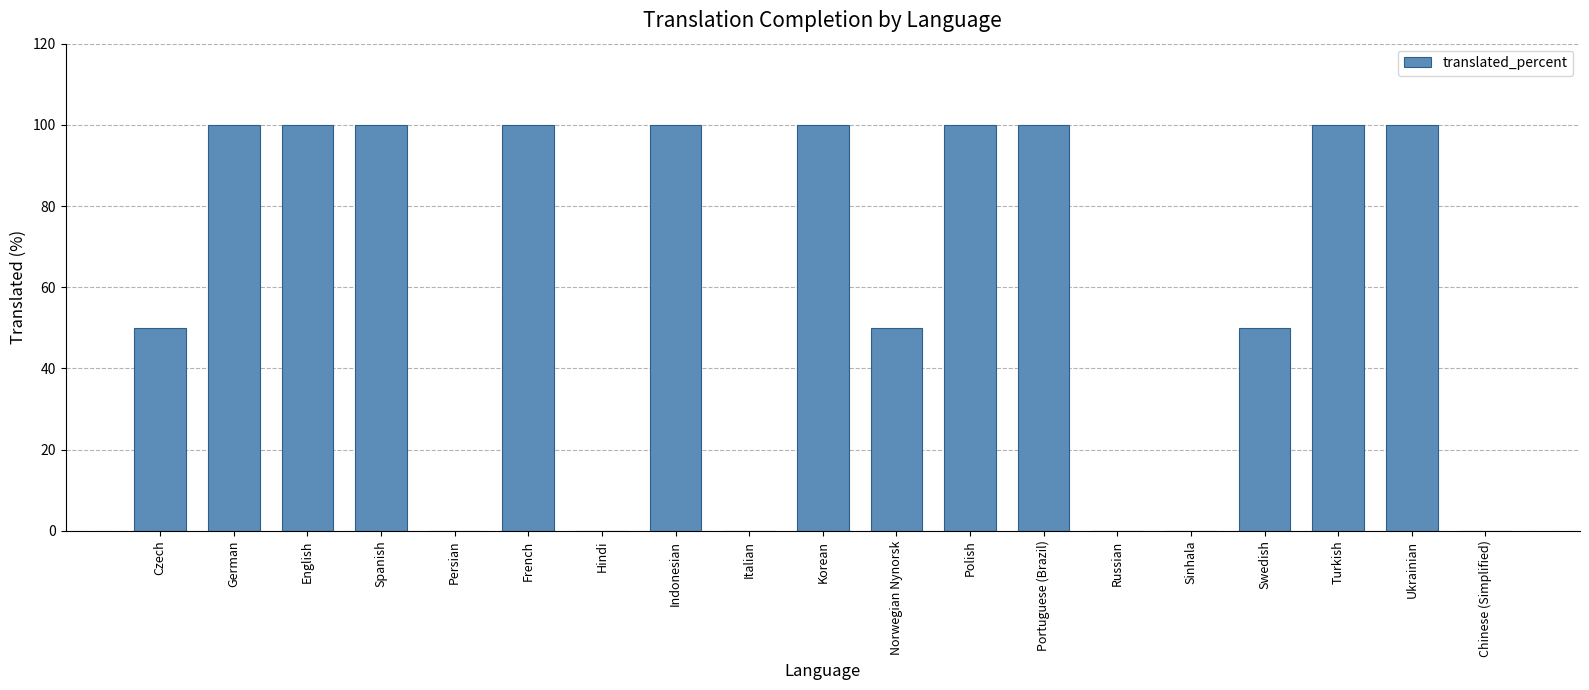

What is the sum of the values at Indonesian and Italian?

100